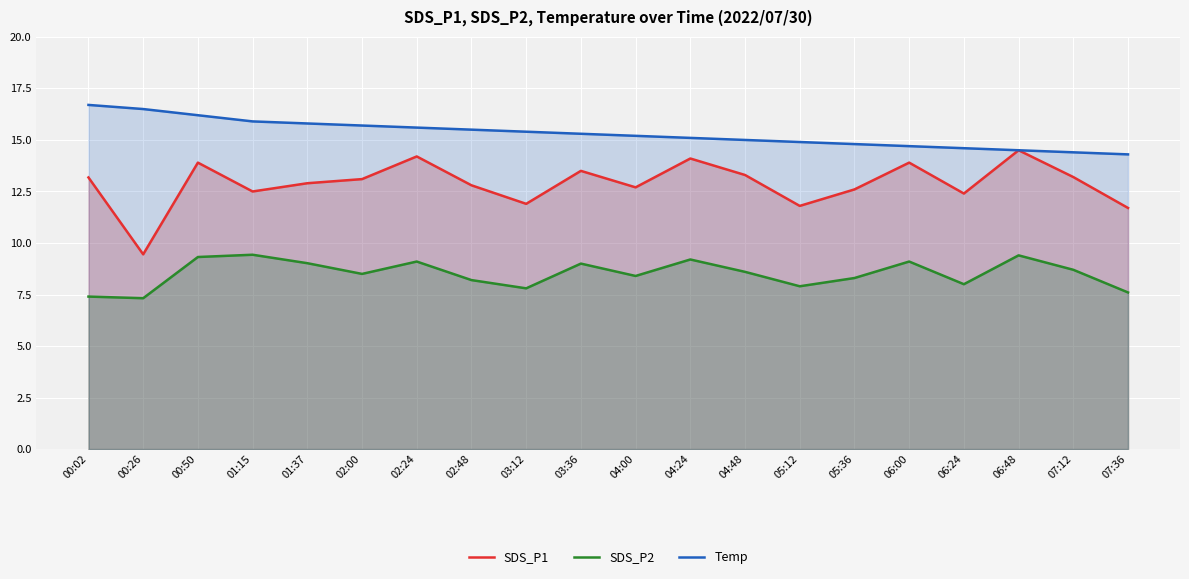

List the labels in order of SDS_P1 value, largest first.

06:48, 02:24, 04:24, 00:50, 06:00, 03:36, 04:48, 07:12, 00:02, 02:00, 01:37, 02:48, 04:00, 05:36, 01:15, 06:24, 03:12, 05:12, 07:36, 00:26